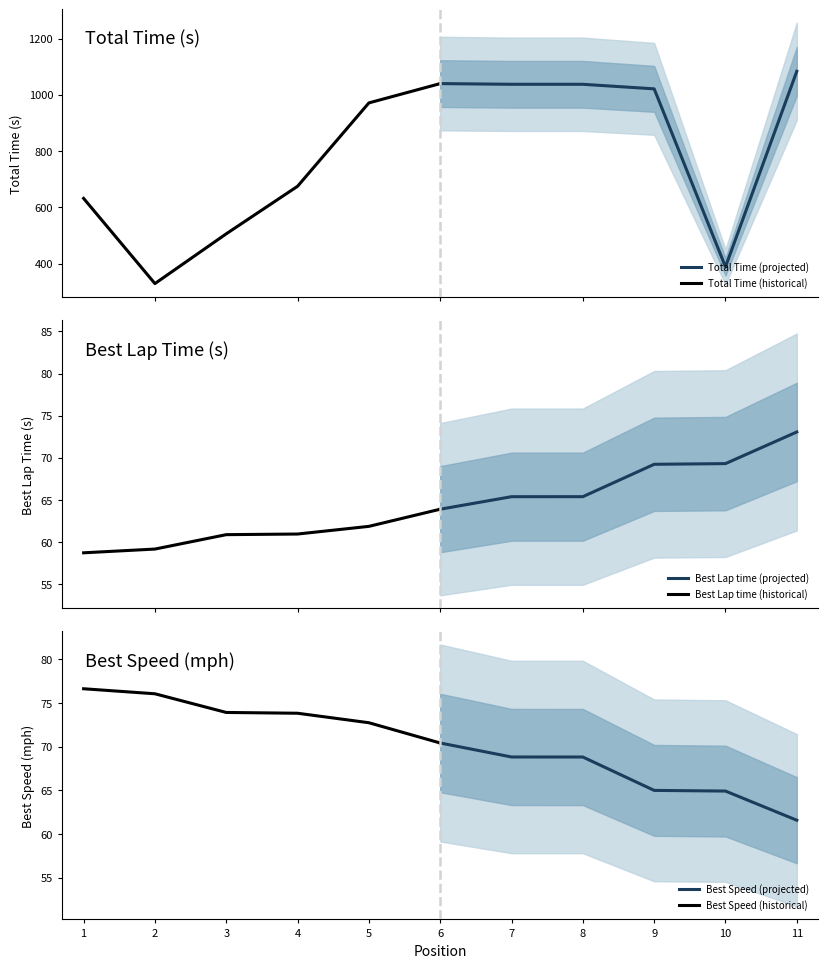

At which label does Best Speed (historical) reach its peak?

1